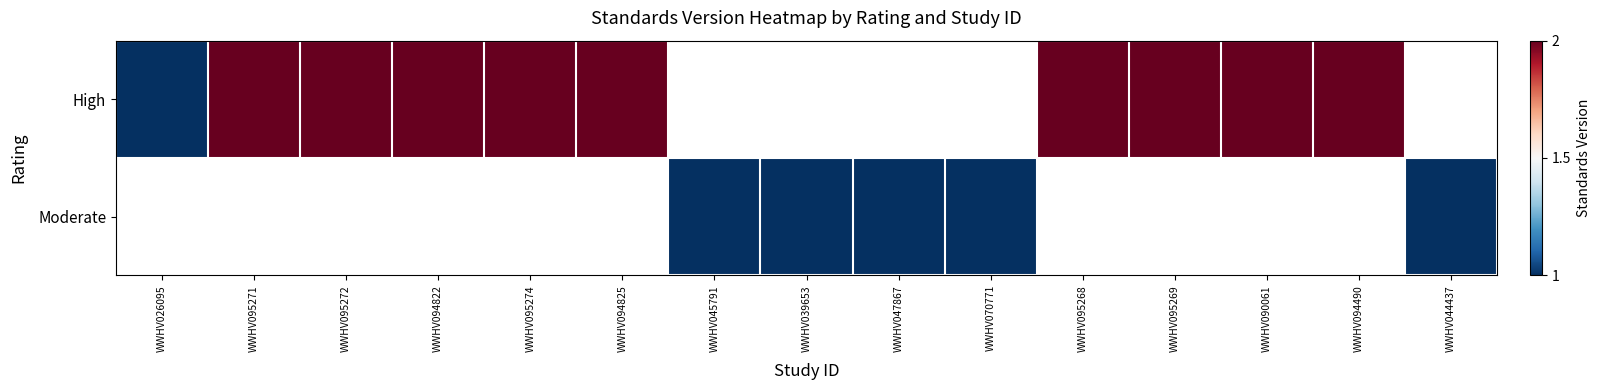

What is the greatest value displayed?

2.0